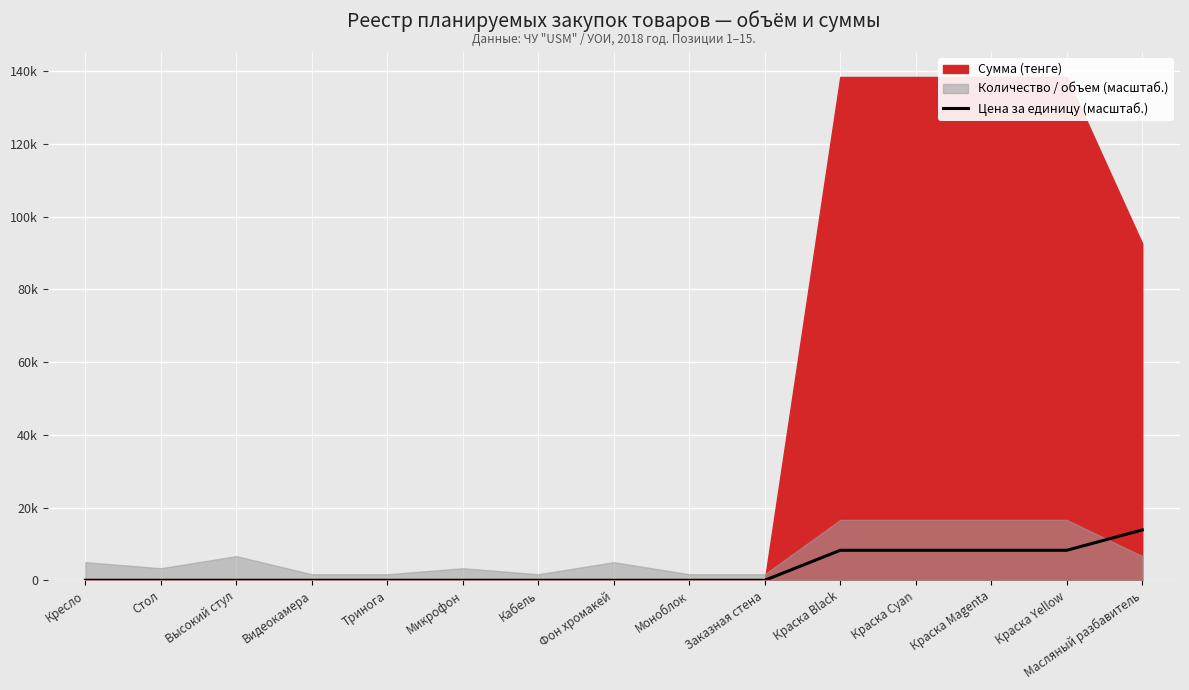

Is it true that the value at Микрофон is -8630.5?

False